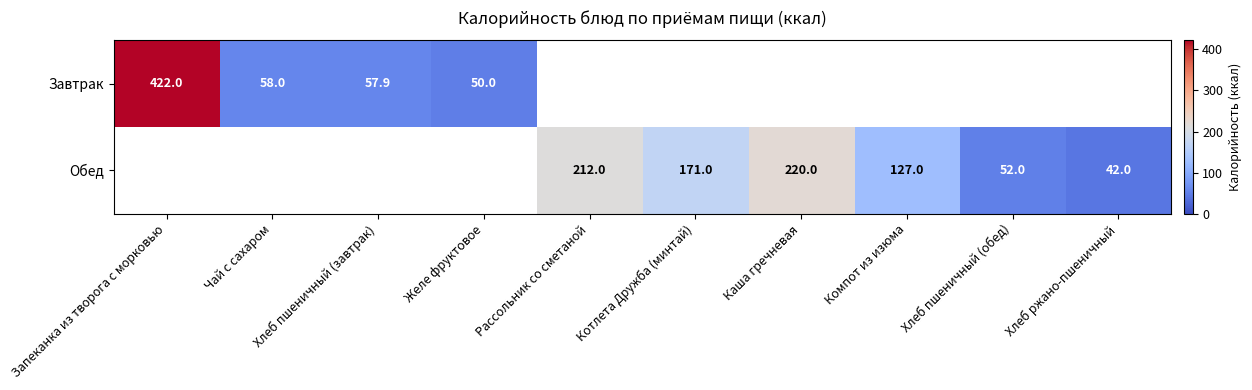

Count the number of categories in the chart.

10